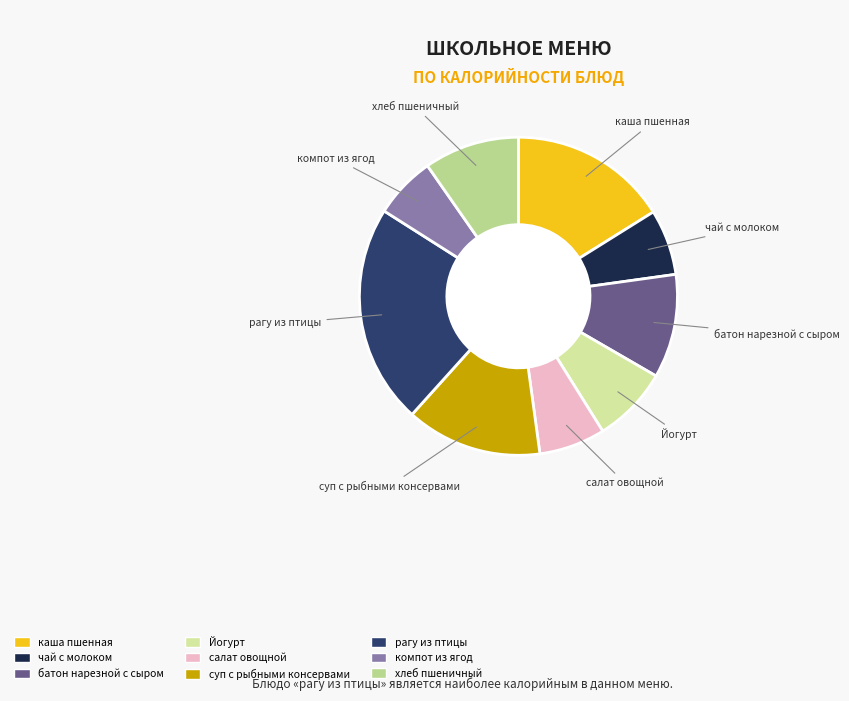

True or false: каша пшенная accounts for 3% of the total.

False